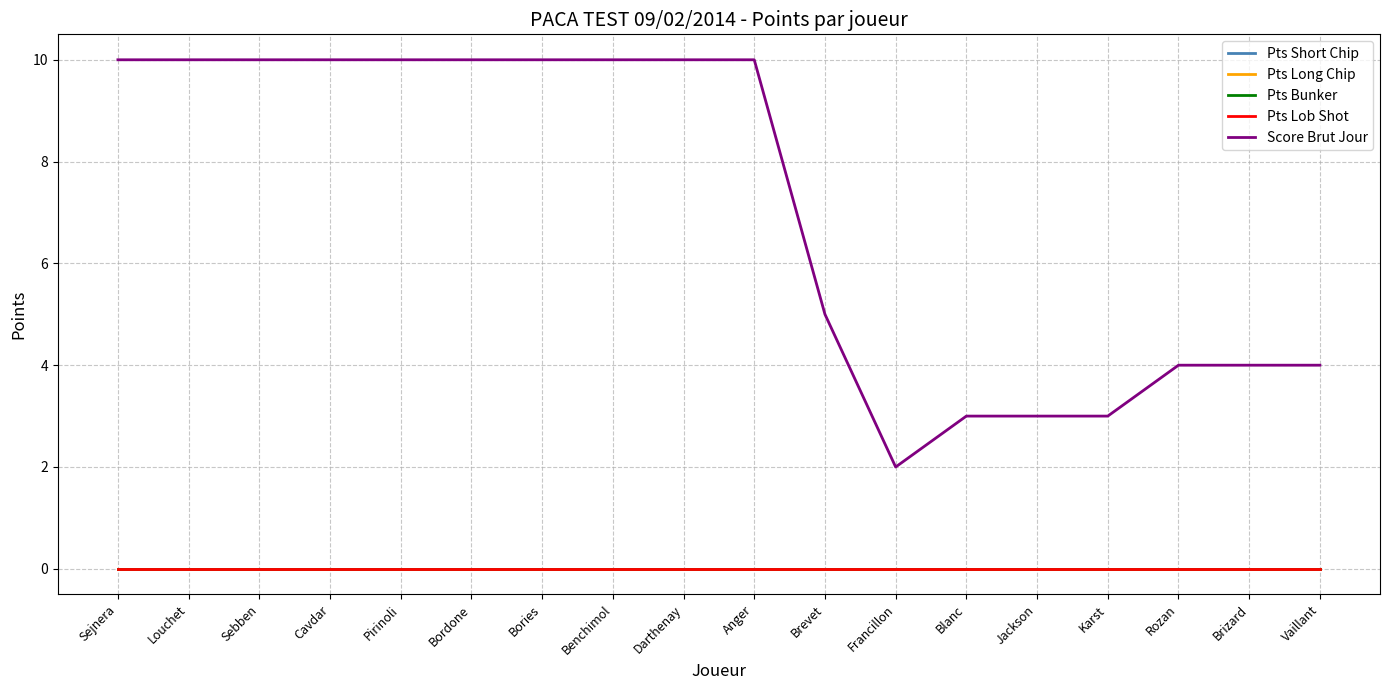

Rank the series by their maximum value, from lowest to highest.

Pts Short Chip, Pts Long Chip, Pts Bunker, Pts Lob Shot, Score Brut Jour